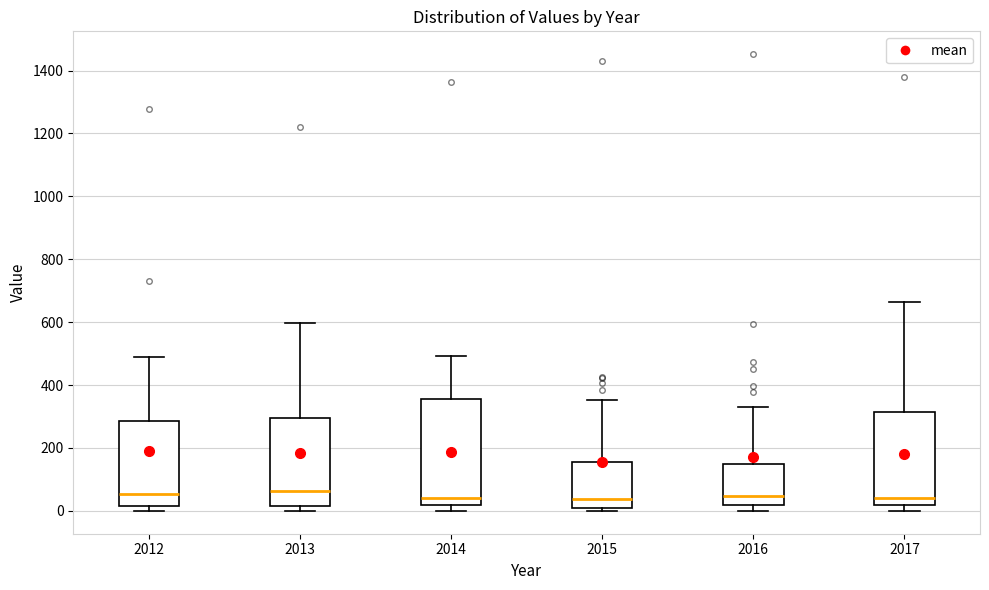

Where is the lower edge of the box at x = 2016 on the y-axis? The values are not printed on the chart, so give them approximately, as read against the axis.

20